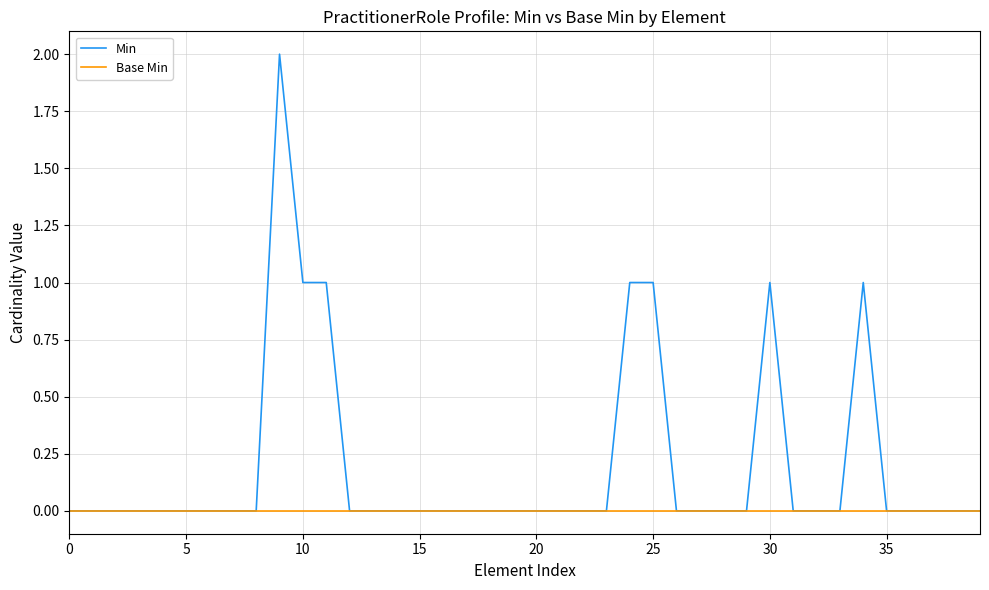

Which series has the largest total across all categories?

Min